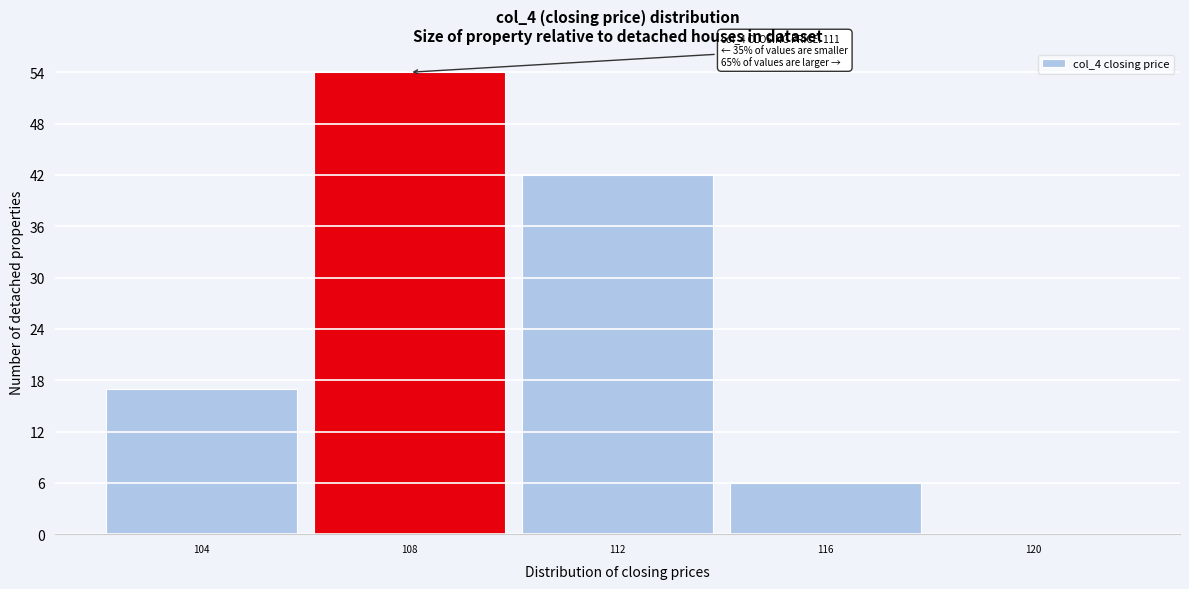

Reading right to left, list all the values displayed in this chart.

120=0	116=6	112=42	108=54	104=17